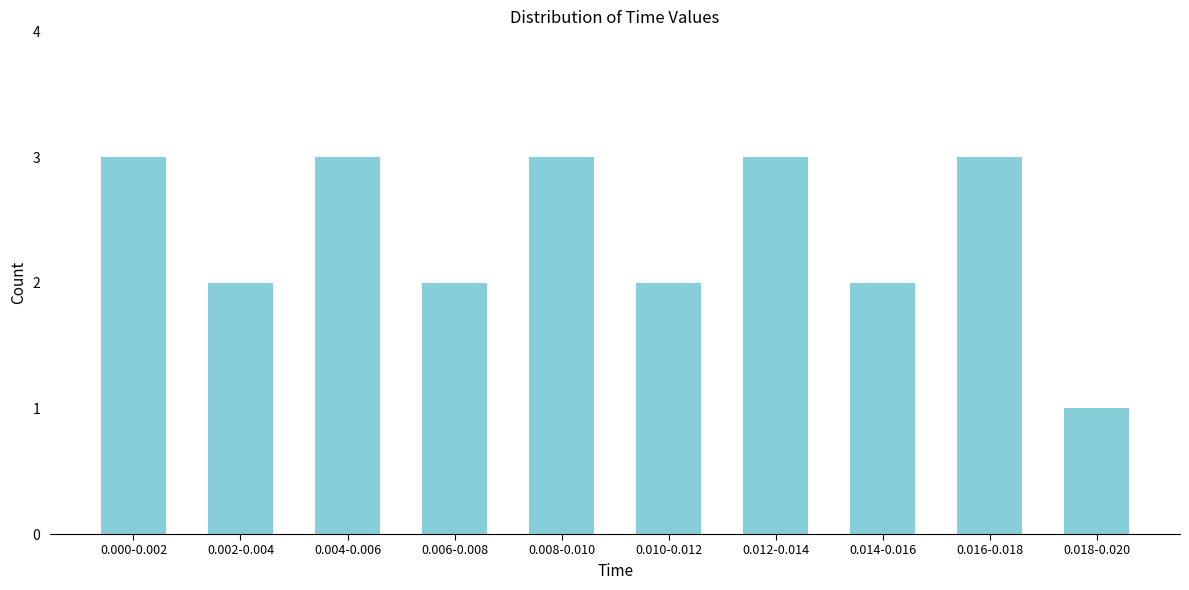

Reading right to left, list all the values displayed in this chart.

1	3	2	3	2	3	2	3	2	3